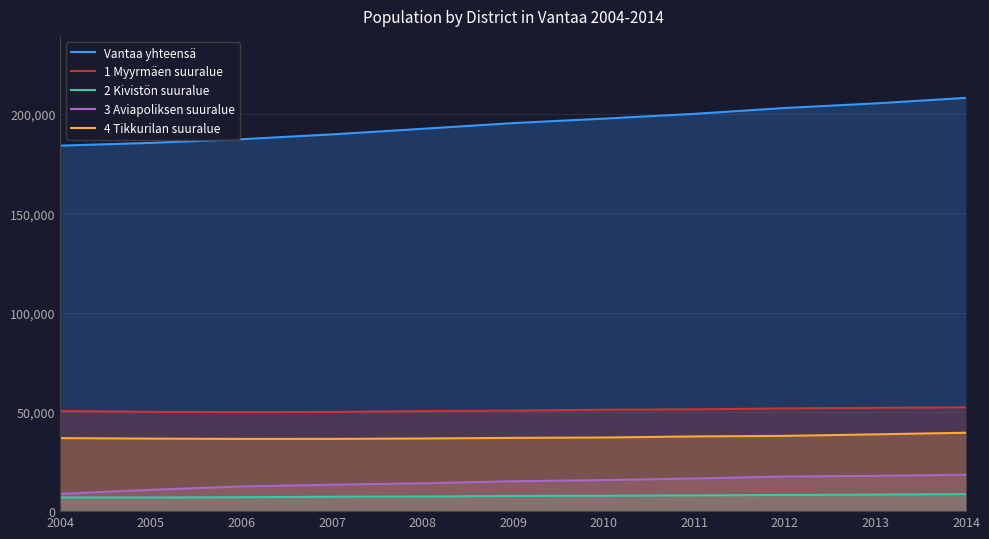

True or false: 4 Tikkurilan suuralue has more than 1 points higher than both neighbors.

False